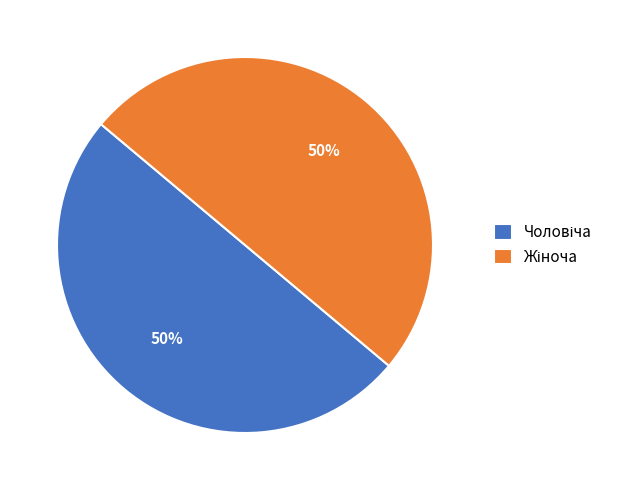

To the nearest percent, what is the average slice percentage?

50%